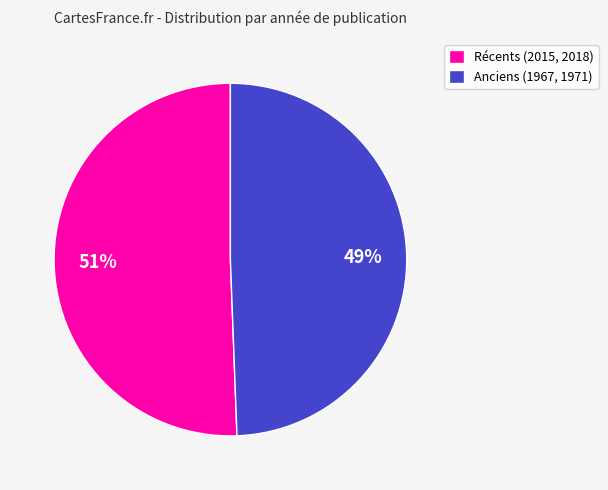

Which category has the biggest portion of the pie?

Récents (2015, 2018)